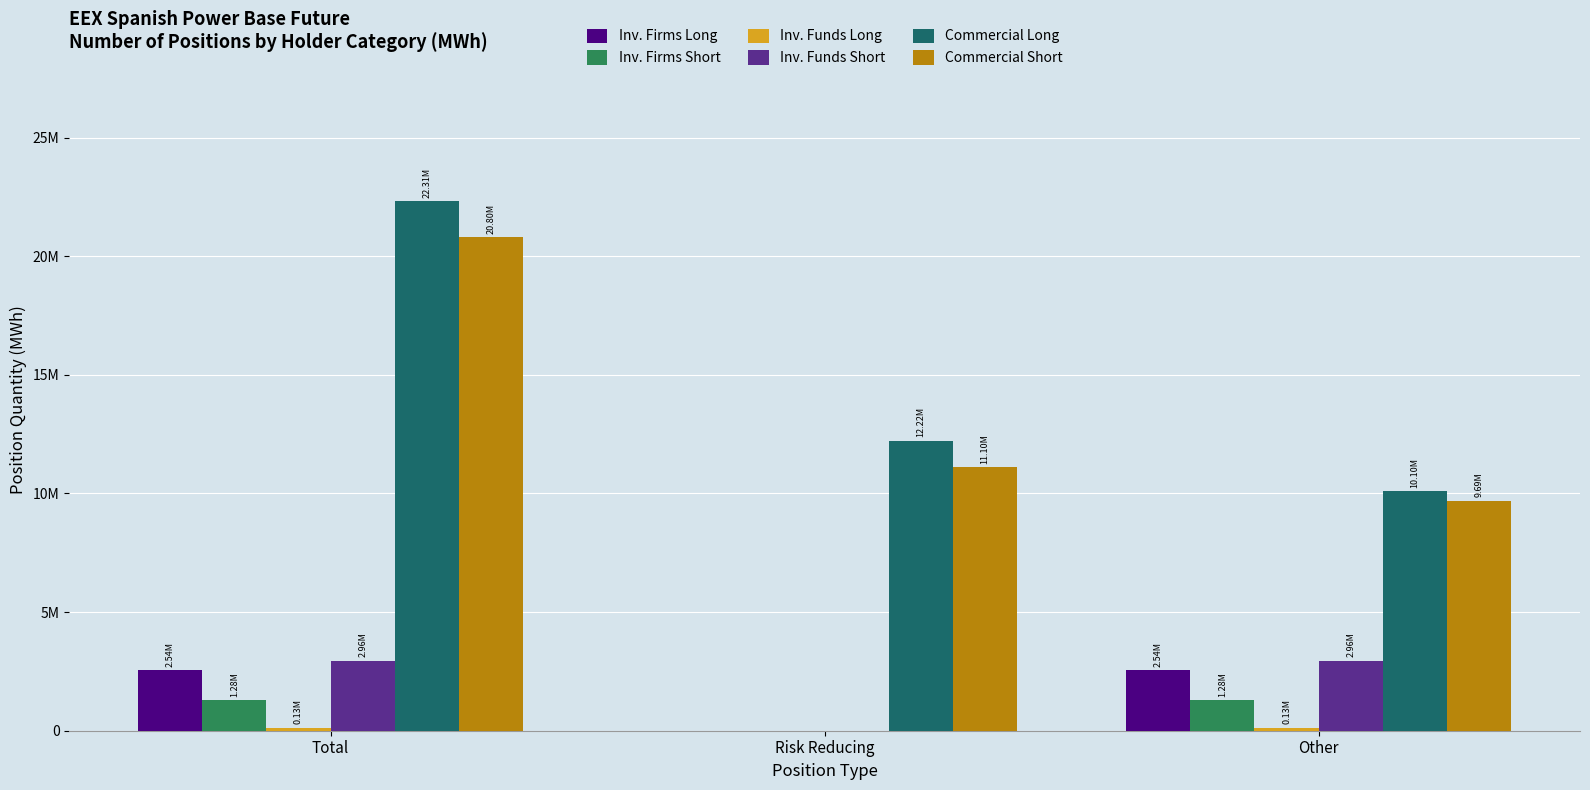

Reading left to right, what are all the values shown in this chart?

Inv. Firms Long: Total=2539939	Risk Reducing=0	Other=2539939
Inv. Firms Short: Total=1276810	Risk Reducing=0	Other=1276810
Inv. Funds Long: Total=130712	Risk Reducing=0	Other=130712
Inv. Funds Short: Total=2955749	Risk Reducing=0	Other=2955749
Commercial Long: Total=22314093	Risk Reducing=12217136	Other=10096957
Commercial Short: Total=20795369	Risk Reducing=11104787	Other=9690582